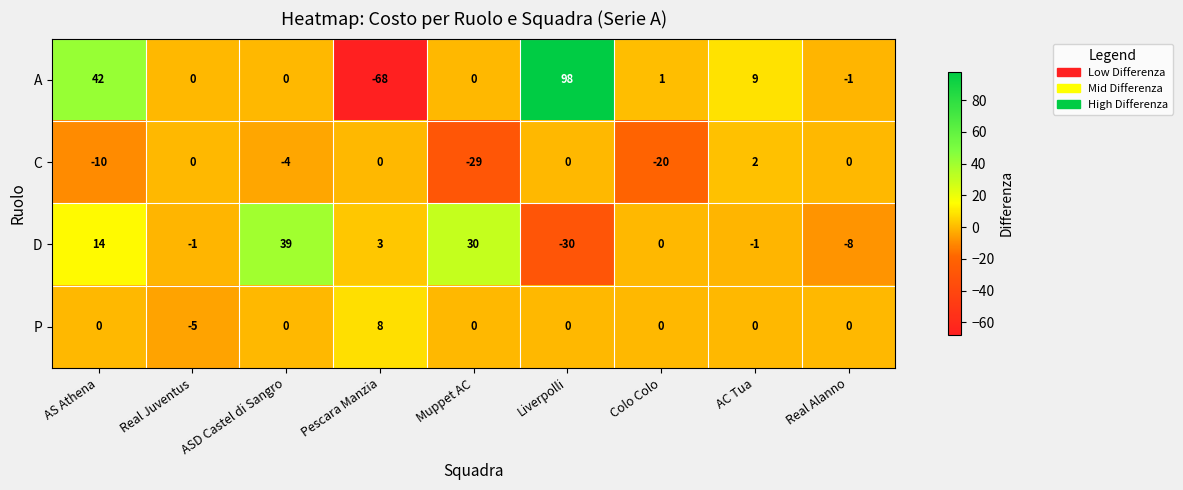

Rank the series by their maximum value, from lowest to highest.

C, P, D, A